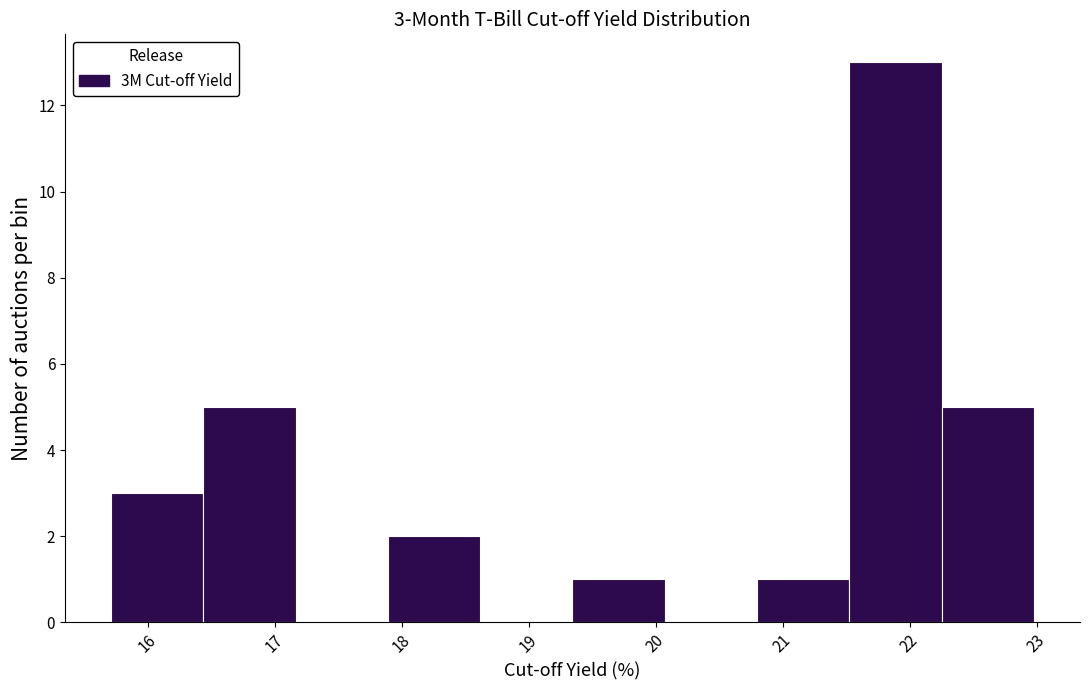

Which range on the x-axis has the tallest bar?

21.5 to 22.3